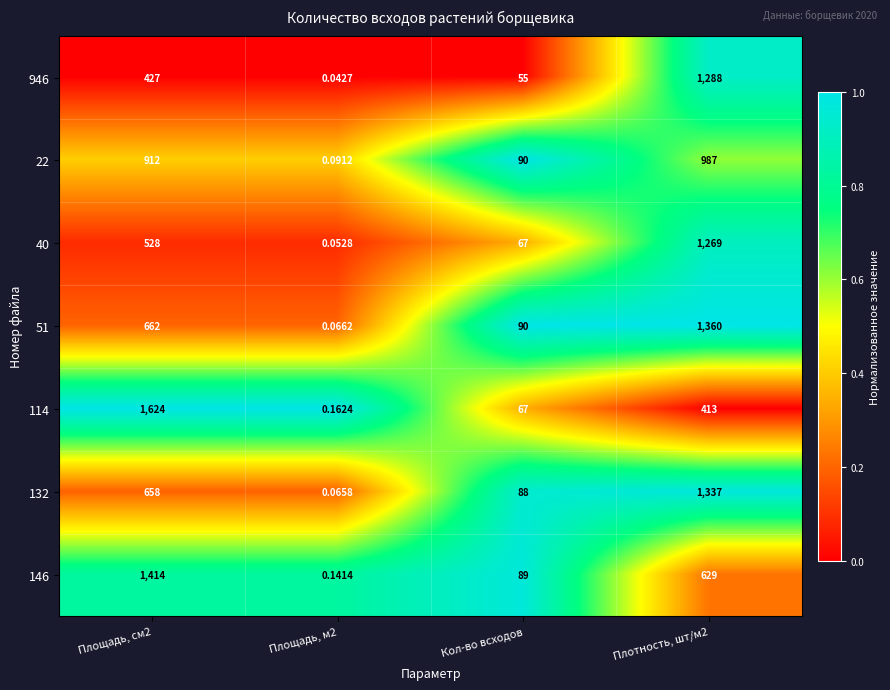

Is the value of 146 at Плотность, шт/м2 greater than the value of 114 at Площадь, см2?

No